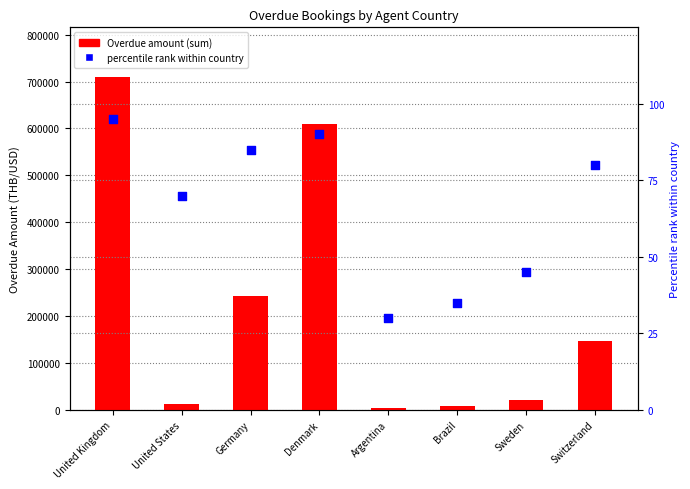

Which series reaches the maximum Y coordinate?

Overdue amount (sum)